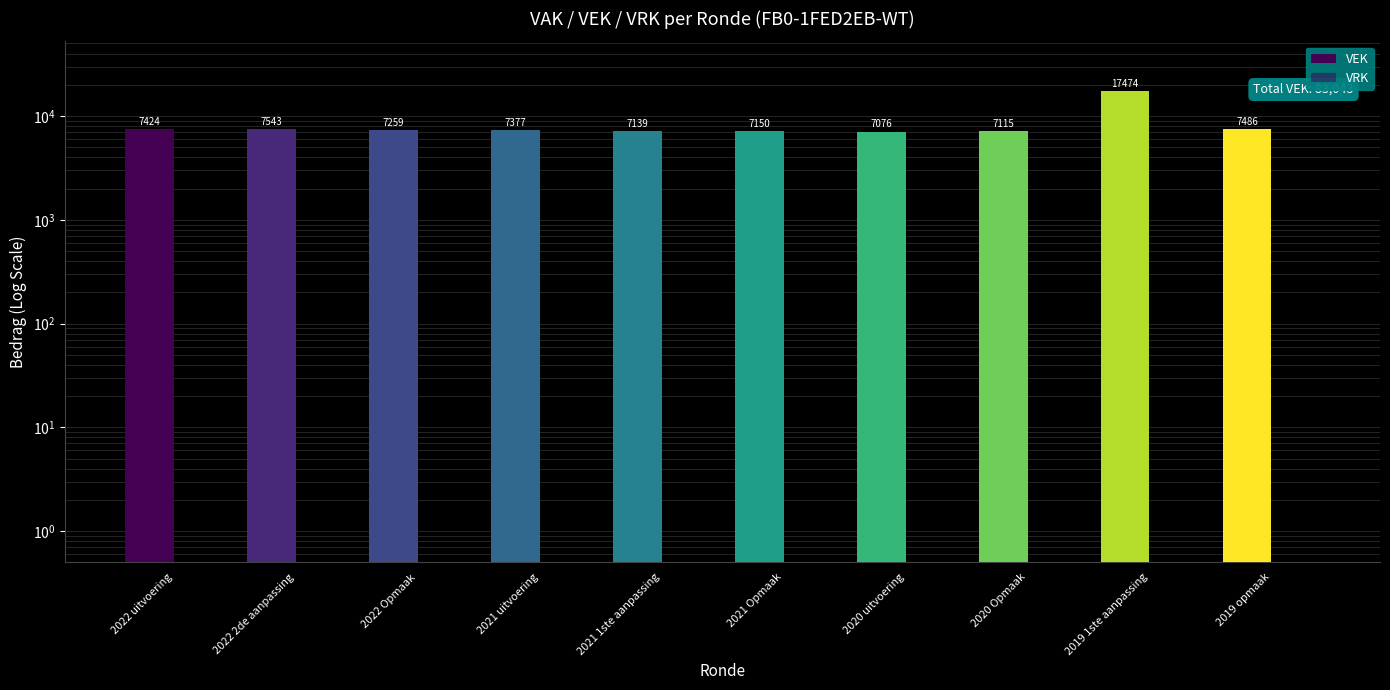

Which category has the highest value in the VRK series?

2022 uitvoering